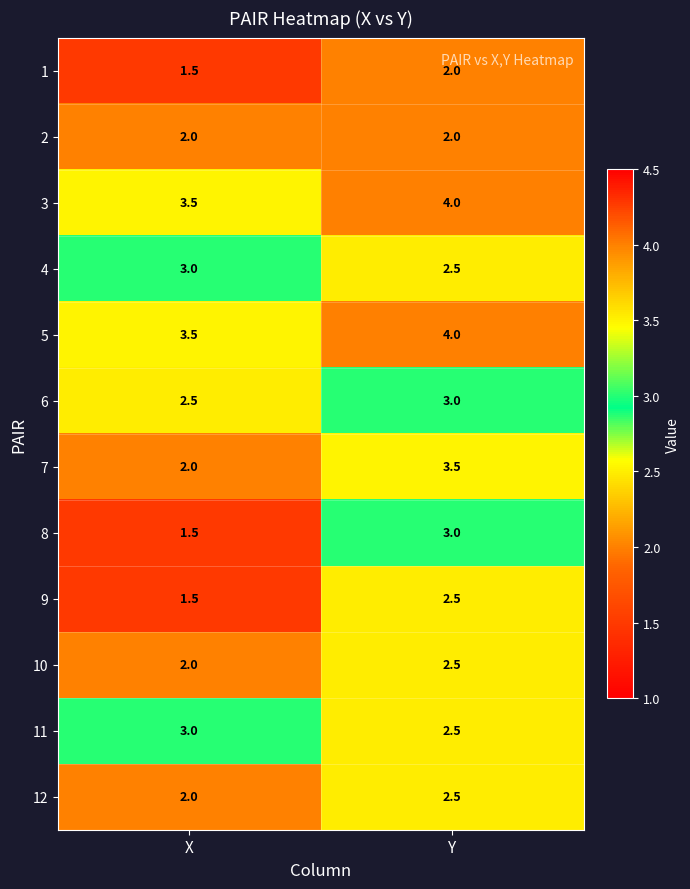

Rank the categories by 8 value from highest to lowest.

Y, X